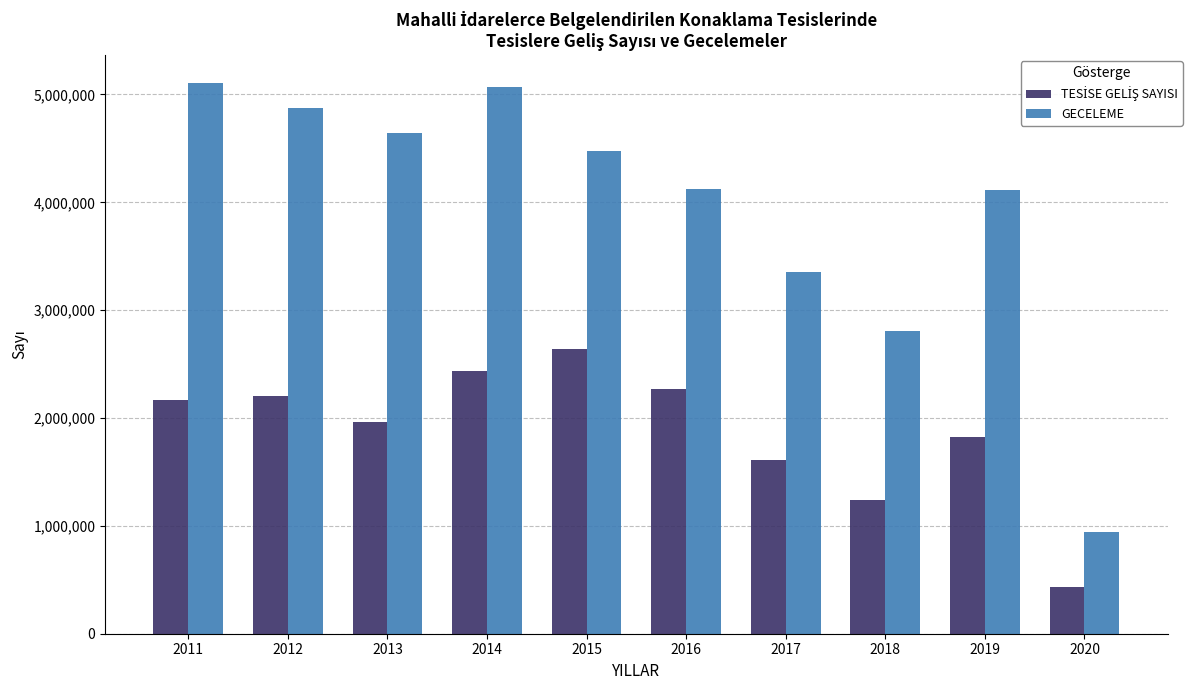

Which series has the largest total across all categories?

GECELEME